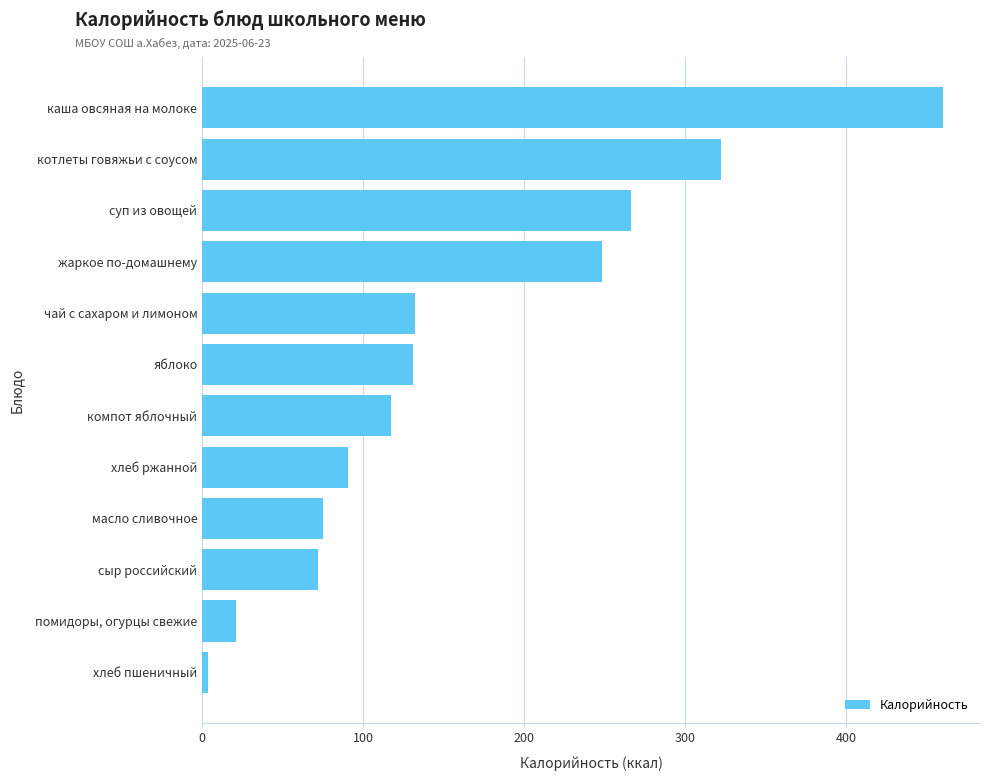

Is it true that the value at каша овсяная на молоке is 315.4?

False